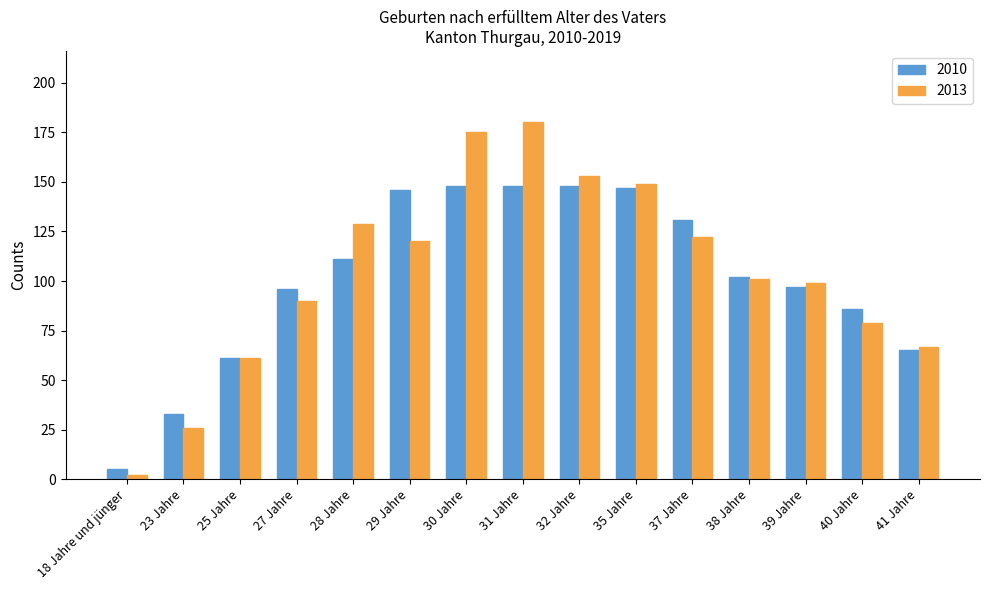

What is the minimum value shown in the chart?

2